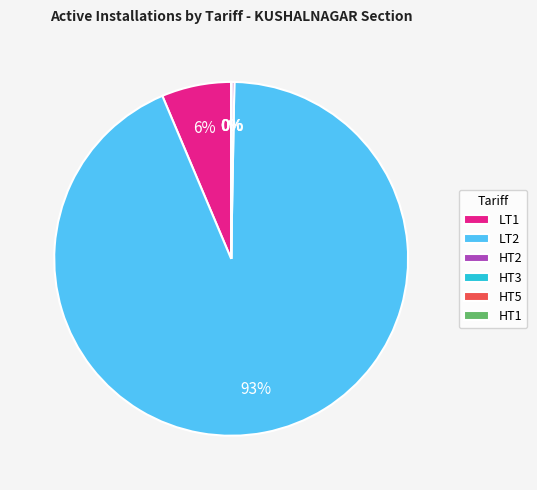

Which has a higher value, HT2 or LT1?

LT1